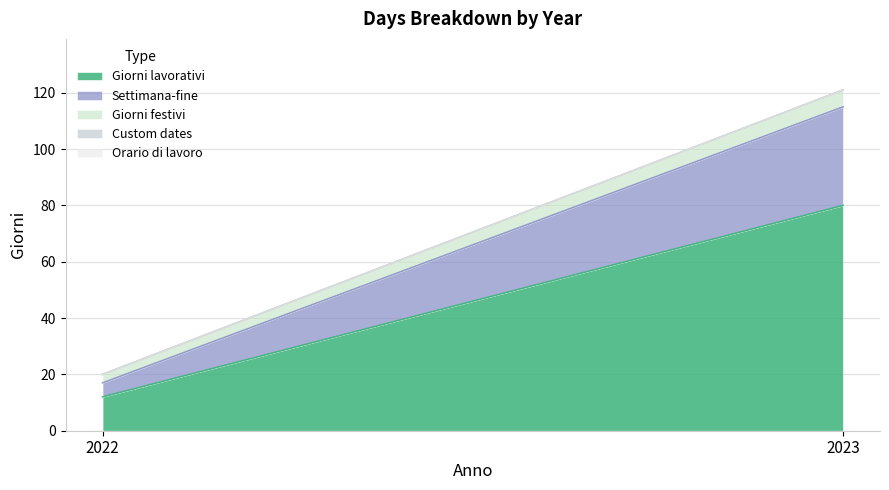

Which category has the lowest value across all series?

2022